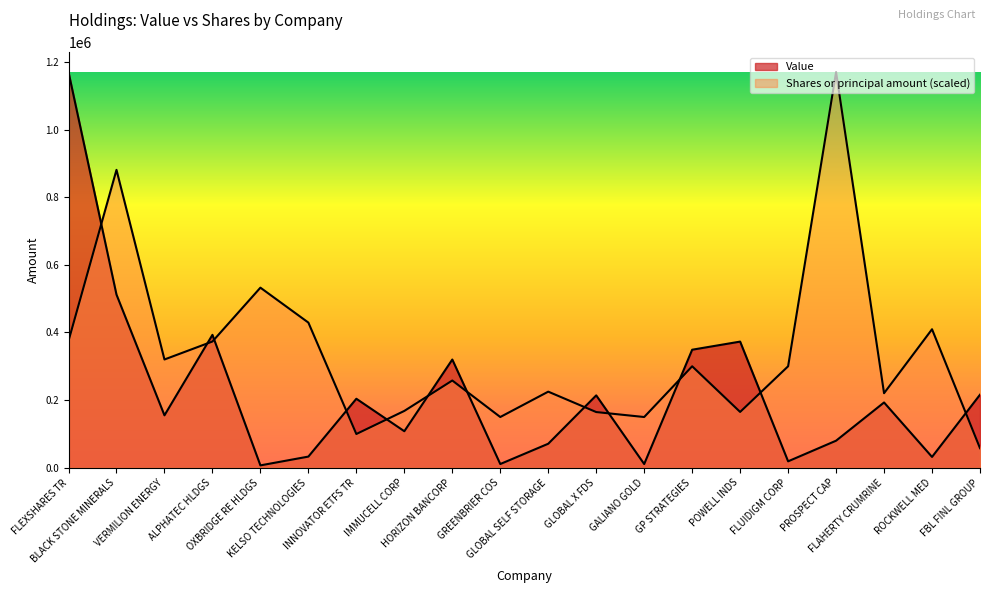

What is the difference between the Value values at VERMILION ENERGY and HORIZON BANCORP?

165000.0